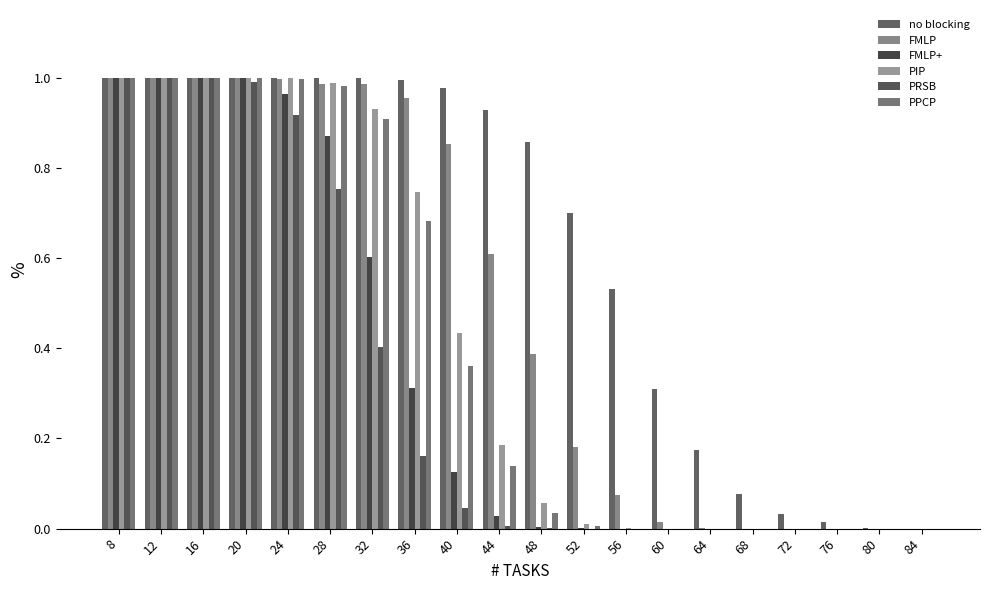

What are all the series names shown in the legend?

no blocking, FMLP, FMLP+, PIP, PRSB, PPCP